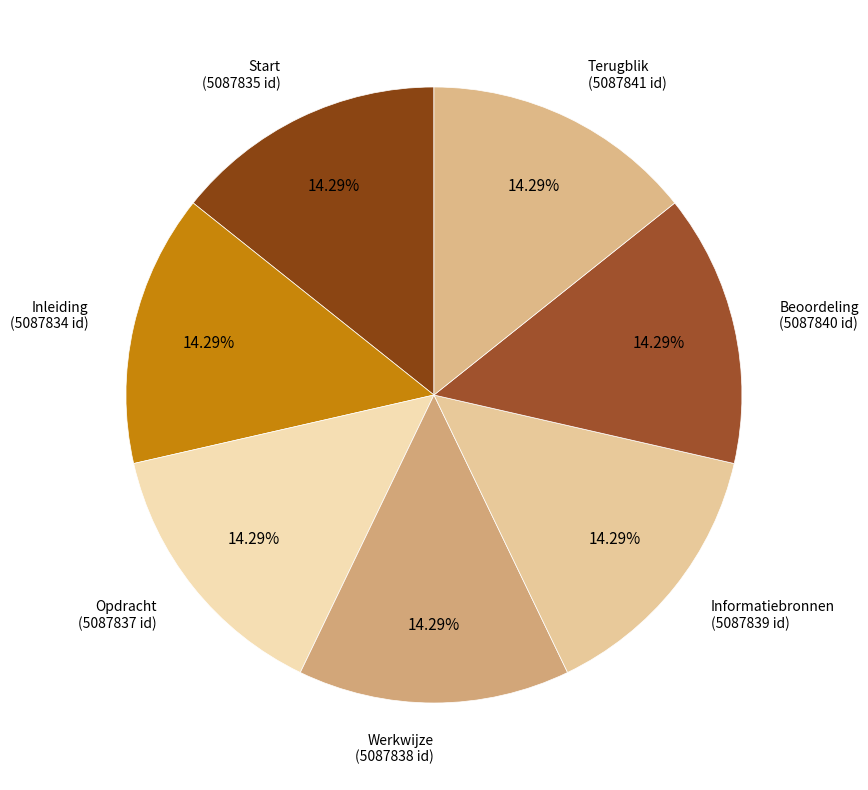

What percentage is NOT represented by Opdracht?

85.7%